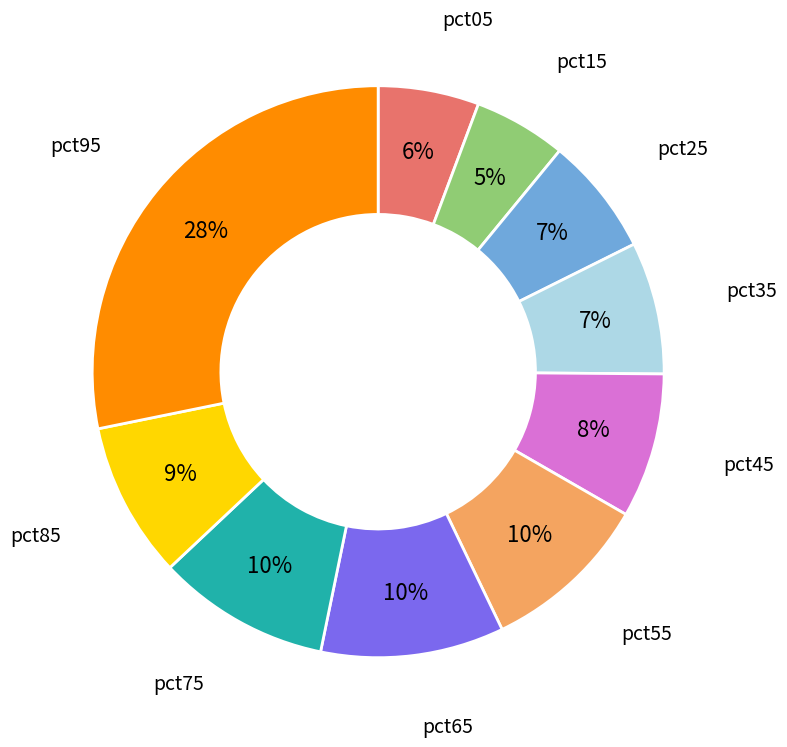

Count the number of slices in the pie.

10